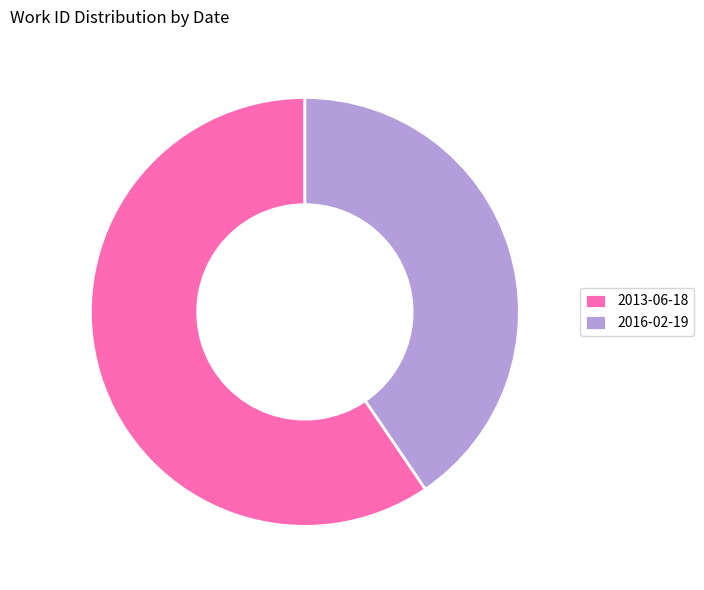

Approximately how many times larger is the value at 2013-06-18 compared to 2016-02-19?

1.5